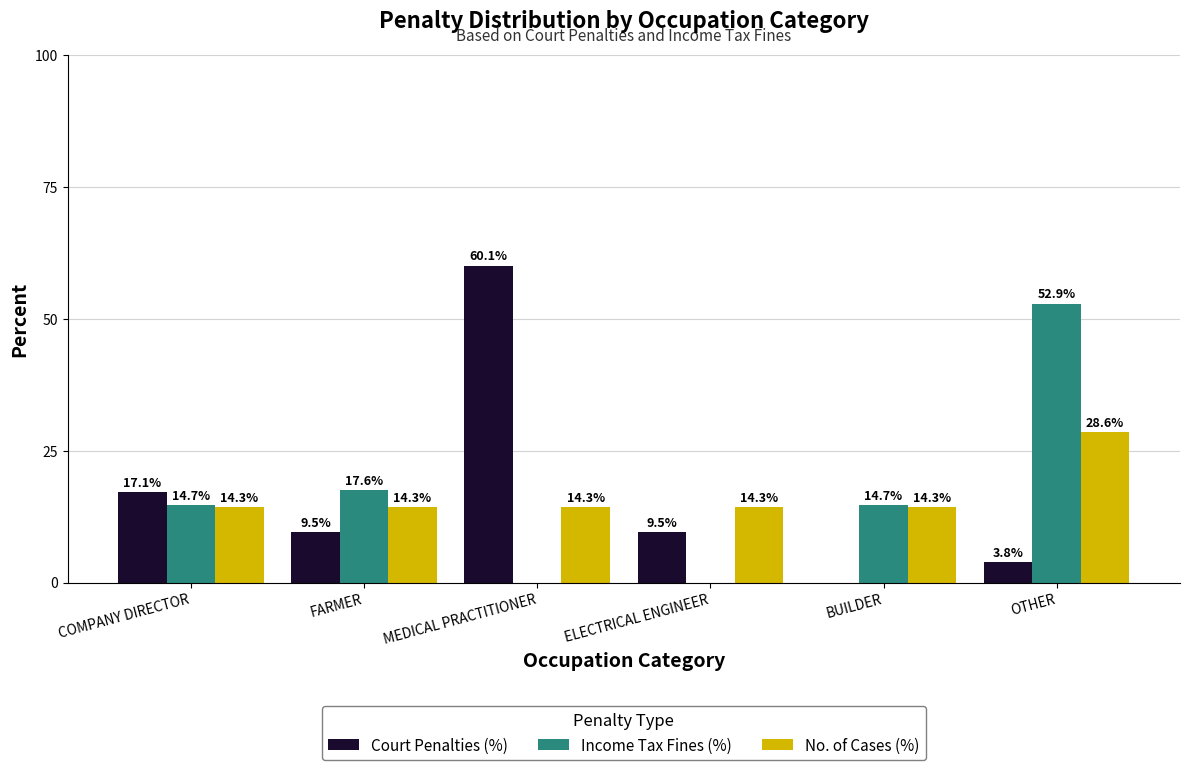

The value of No. of Cases (%) at ELECTRICAL ENGINEER is 3.2. True or false?

False